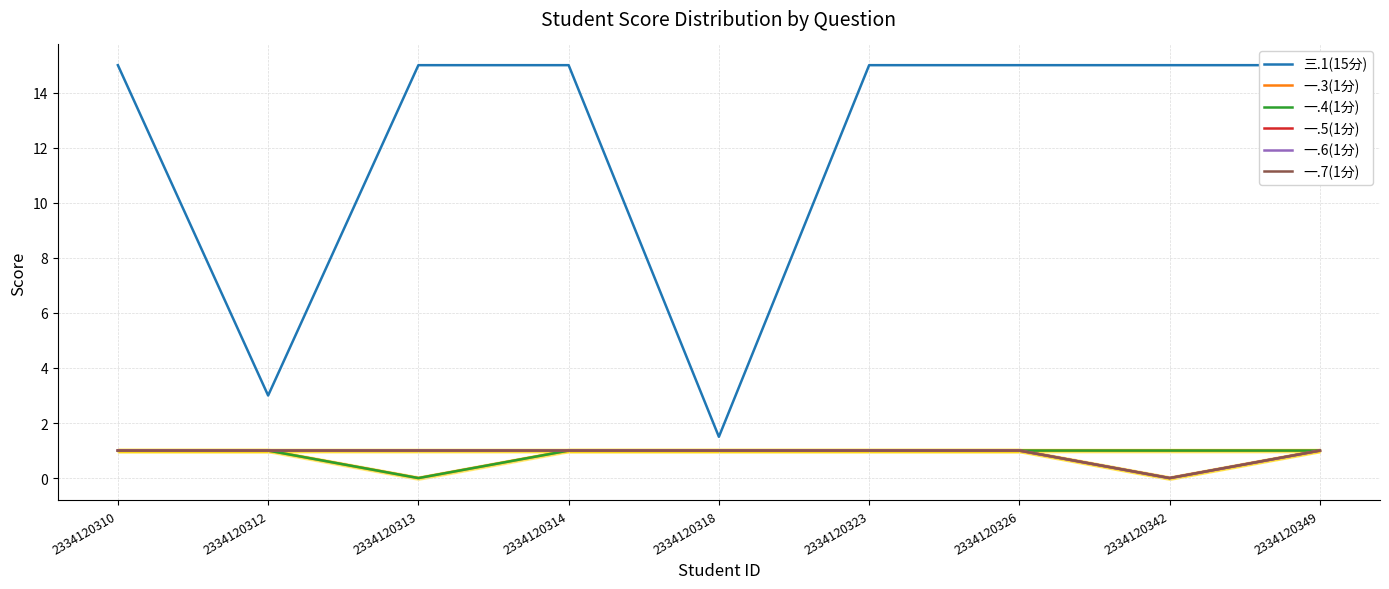

List the series in order of their peak value, lowest first.

一.3(1分), 一.4(1分), 一.5(1分), 一.6(1分), 一.7(1分), 三.1(15分)